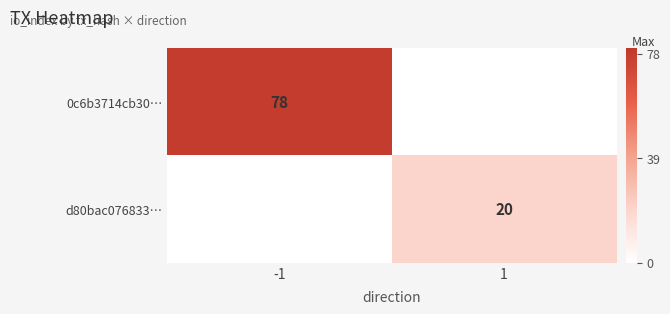

Is it true that d80bac076833… equals 20 at 1?

True